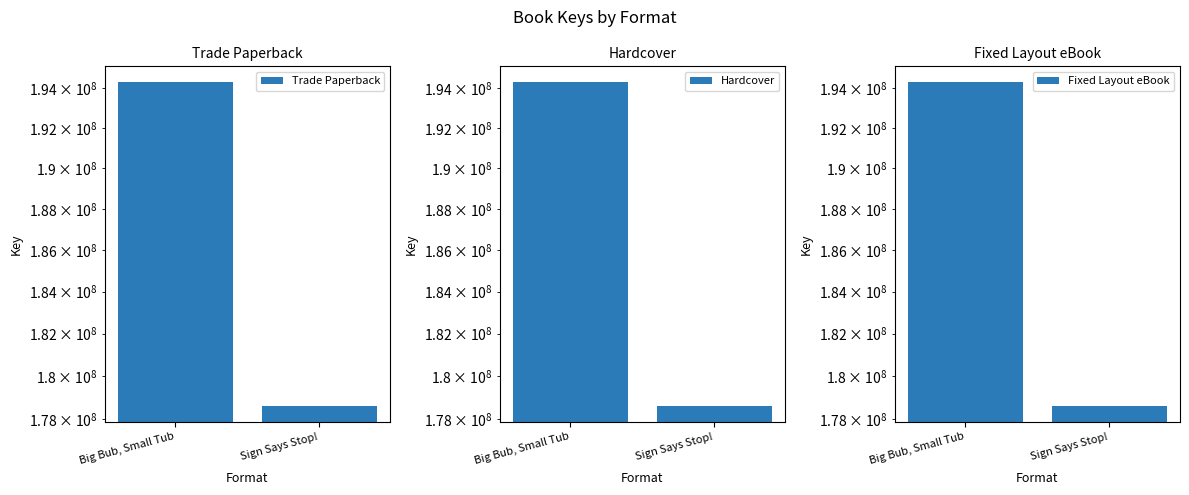

List the series in order of their peak value, highest first.

Trade Paperback, Hardcover, Fixed Layout eBook